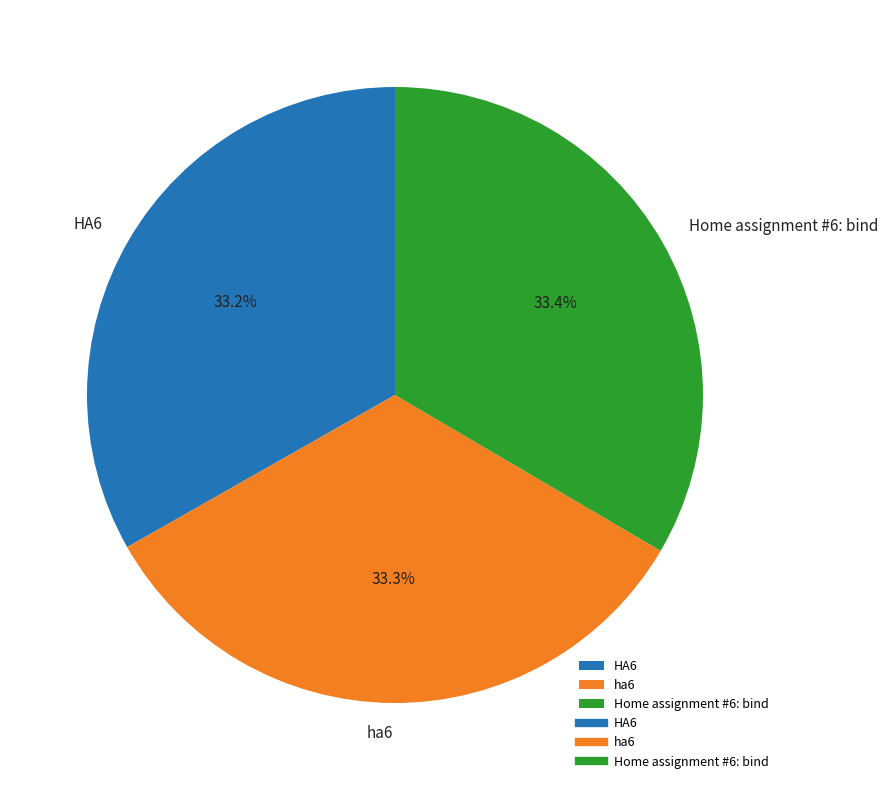

Approximately how many times larger is the value at Home assignment #6: bind compared to HA6?

1.0